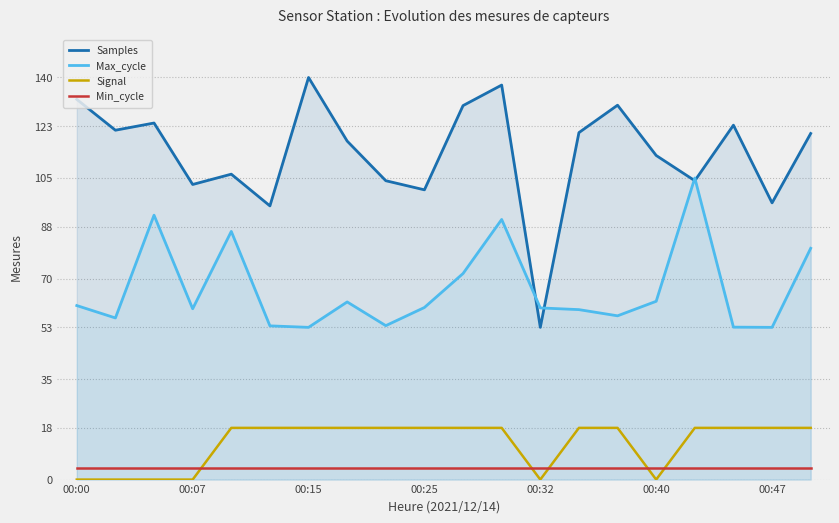

What is the lowest value of the Max_cycle series?

53.0